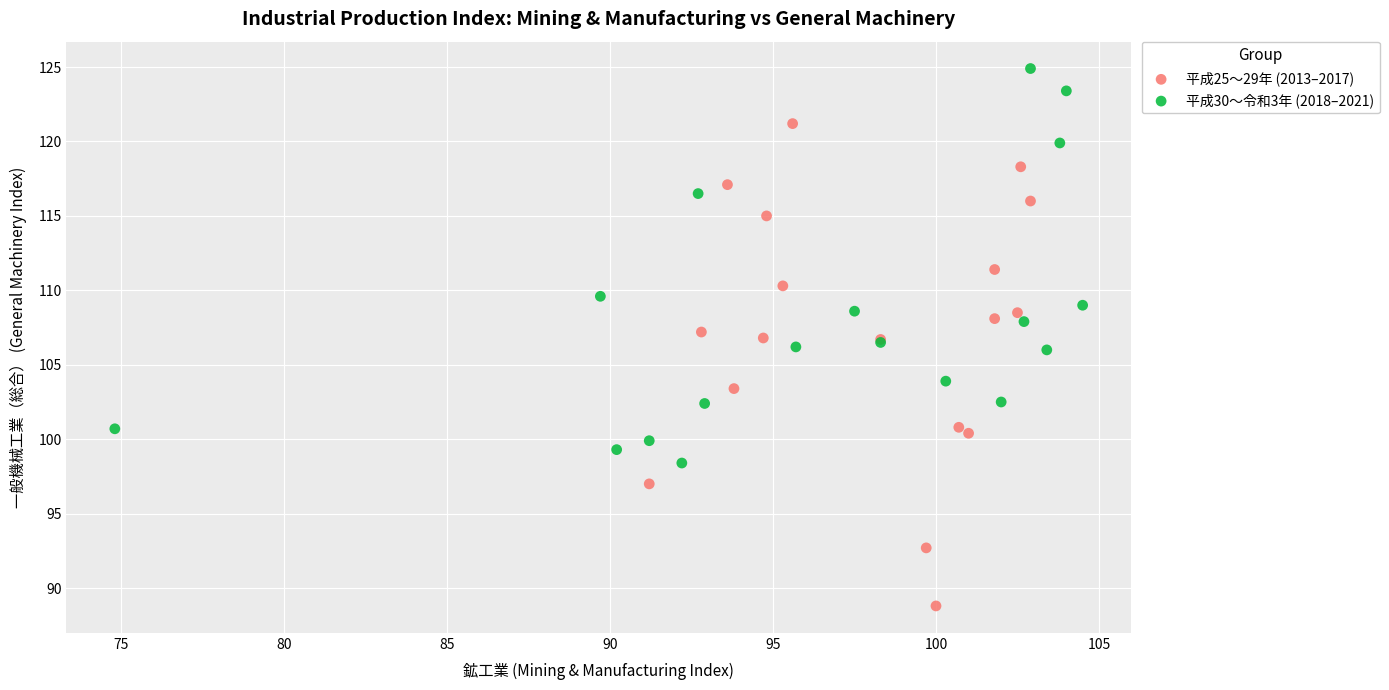

Which series contains the lowest Y value?

平成25〜29年 (2013–2017)